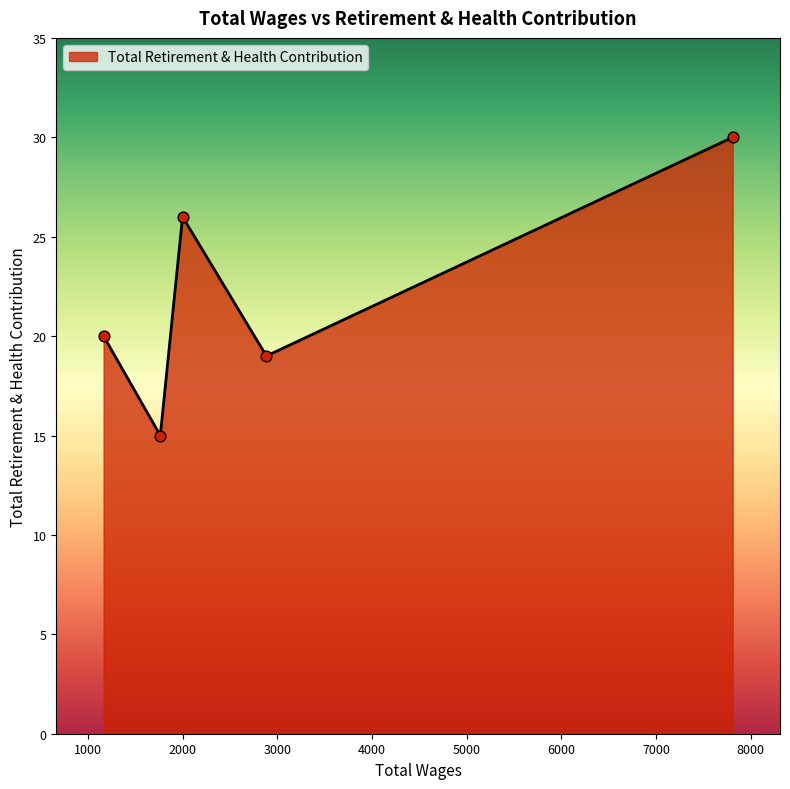

True or false: the data has more than 2 interior local peaks.

False